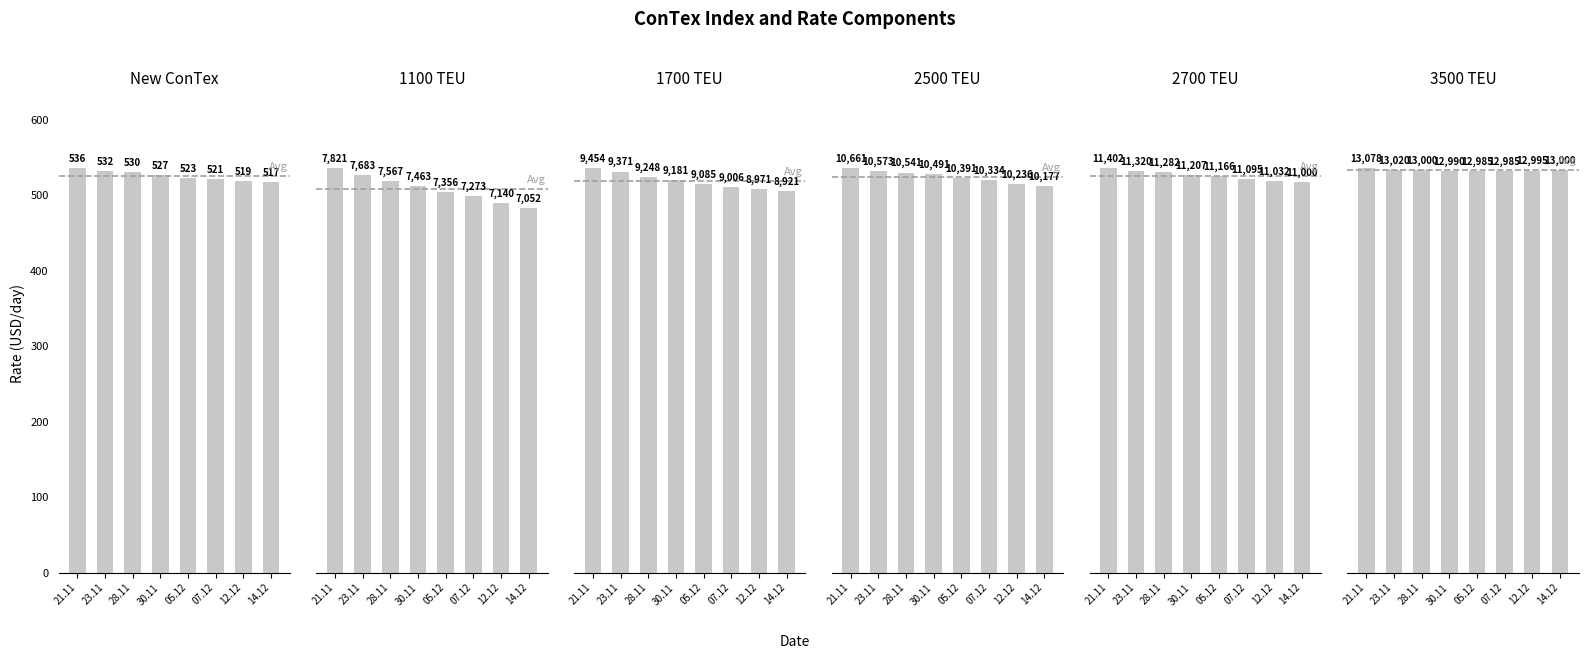

What is the average value of the 3500 TEU series?

13007